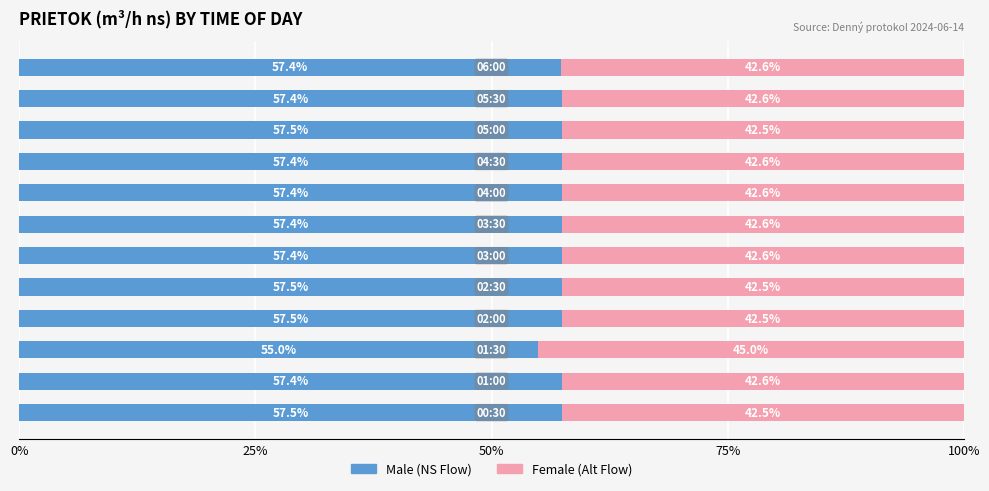

How many distinct data groups are displayed?

2